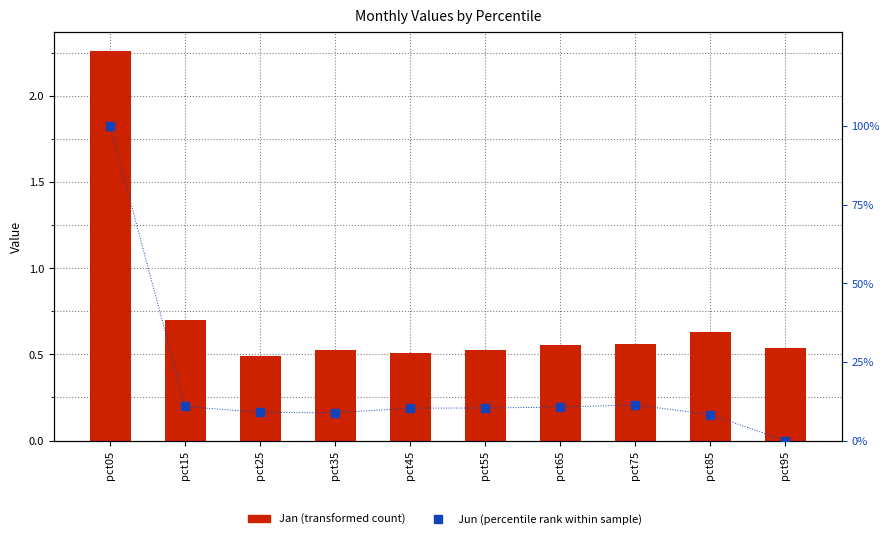

What is the average value of the Jun (percentile rank) series?

18.0